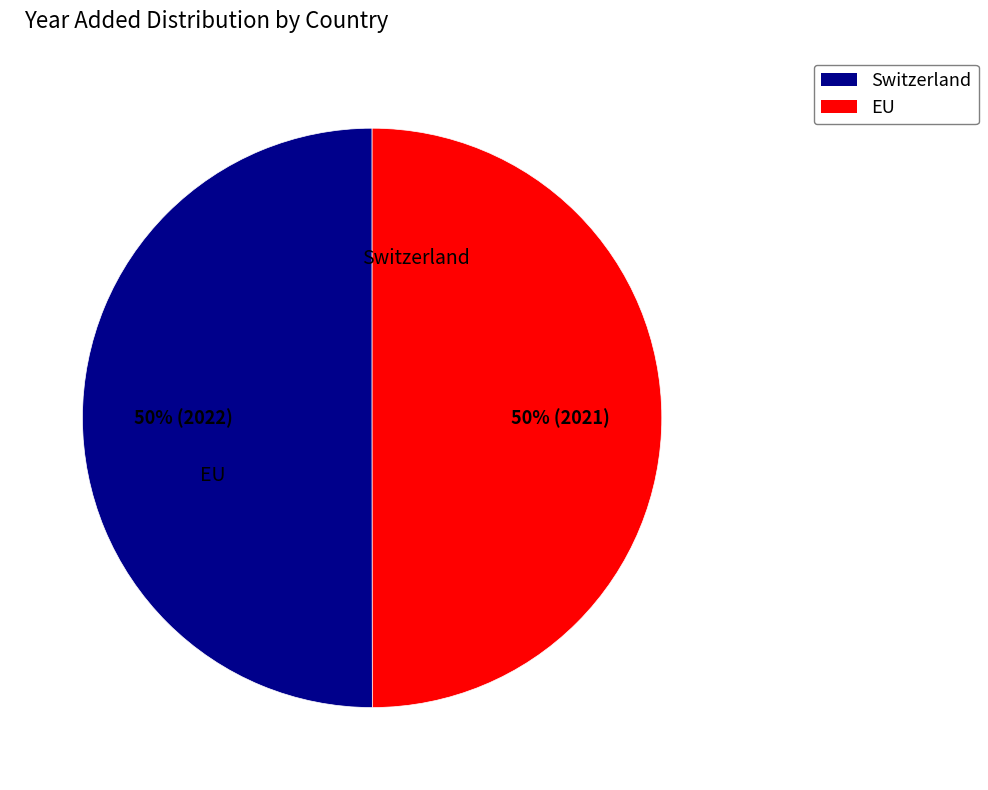

What percentage is the EU slice, to the nearest percent?

50%